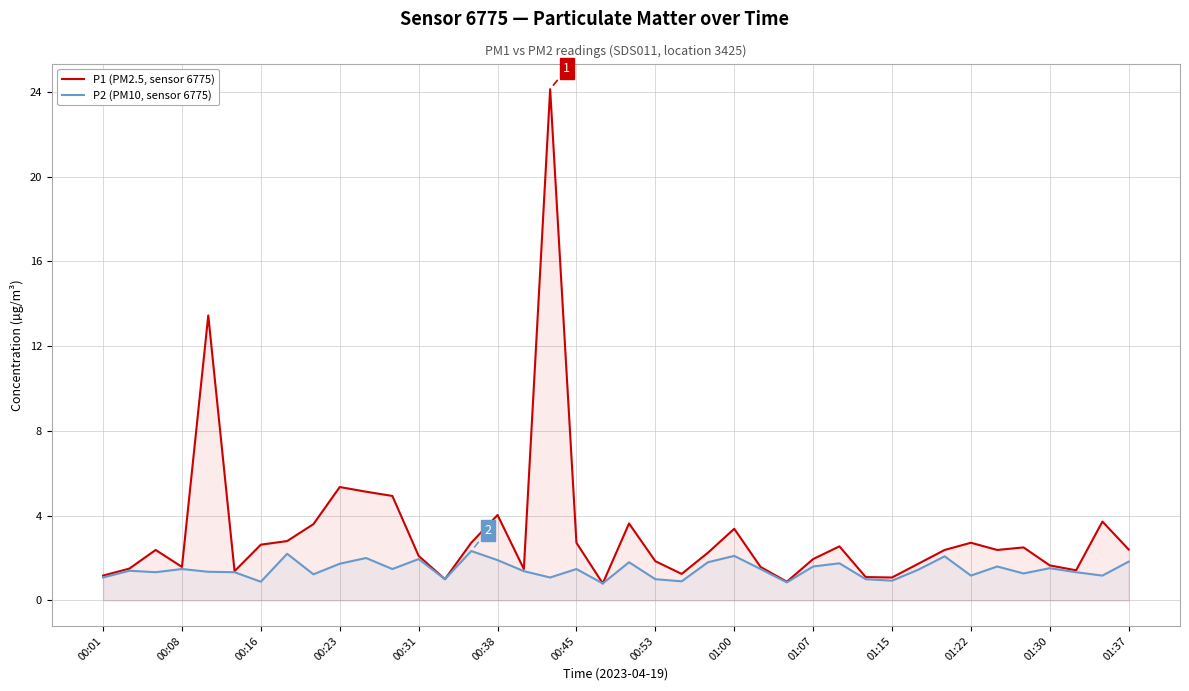

What is the total value across all series at 29?

2.1